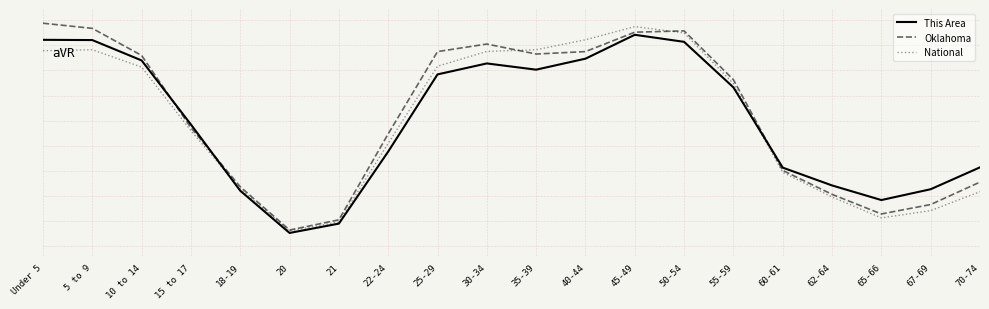

Reading left to right, extract all data points from this chart.

This Area: Under 5=0.9	5 to 9=0.9	10 to 14=0.8	15 to 17=0.5	18-19=0.2	20=0.1	21=0.1	22-24=0.4	25-29=0.8	30-34=0.8	35-39=0.8	40-44=0.8	45-49=0.9	50-54=0.9	55-59=0.7	60-61=0.3	62-64=0.3	65-66=0.2	67-69=0.3	70-74=0.3
Oklahoma: Under 5=1.0	5 to 9=1.0	10 to 14=0.8	15 to 17=0.5	18-19=0.3	20=0.1	21=0.1	22-24=0.5	25-29=0.9	30-34=0.9	35-39=0.9	40-44=0.9	45-49=0.9	50-54=1.0	55-59=0.7	60-61=0.3	62-64=0.2	65-66=0.1	67-69=0.2	70-74=0.3
National: Under 5=0.9	5 to 9=0.9	10 to 14=0.8	15 to 17=0.5	18-19=0.3	20=0.1	21=0.1	22-24=0.5	25-29=0.8	30-34=0.9	35-39=0.9	40-44=0.9	45-49=1.0	50-54=0.9	55-59=0.7	60-61=0.3	62-64=0.2	65-66=0.1	67-69=0.2	70-74=0.2